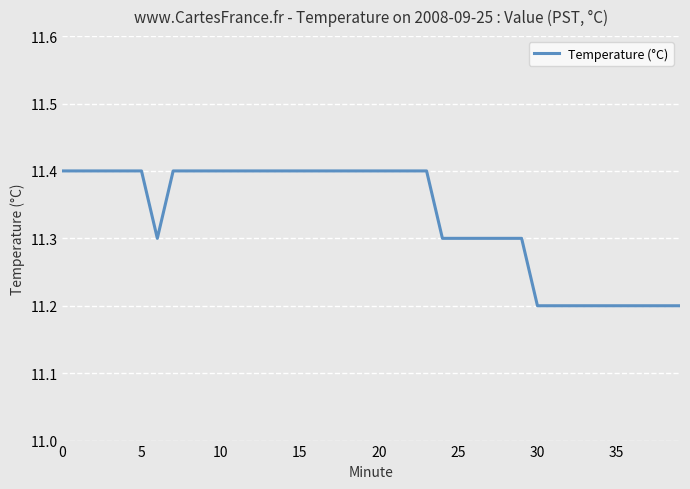

What is the greatest value displayed?

11.4